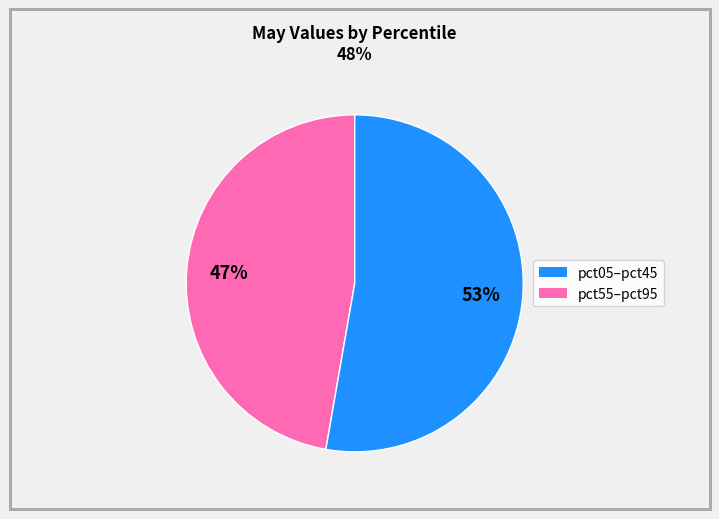

Does any single category account for the majority?

Yes